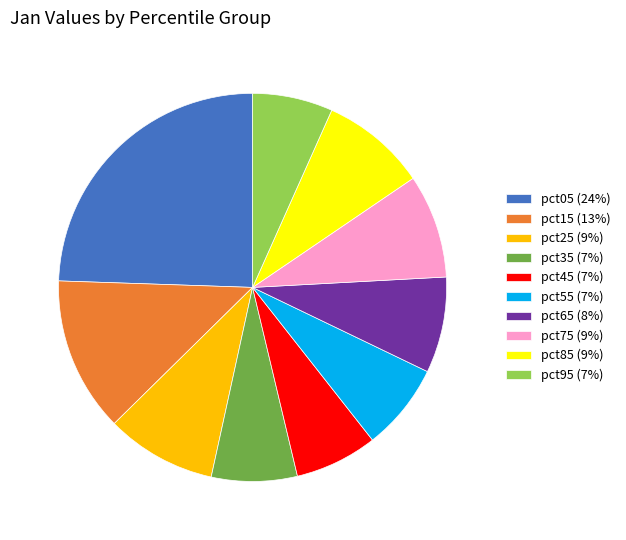

Is there any slice that represents more than half of the pie?

No